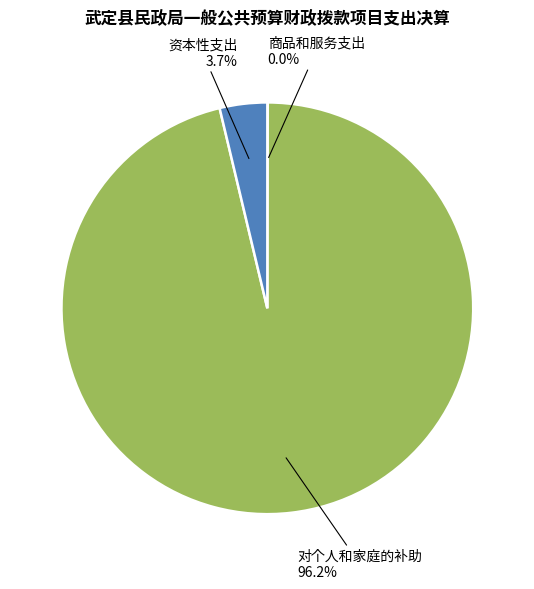

Combined, what portion of the pie is 对个人和家庭的补助 and 资本性支出?

100.0%